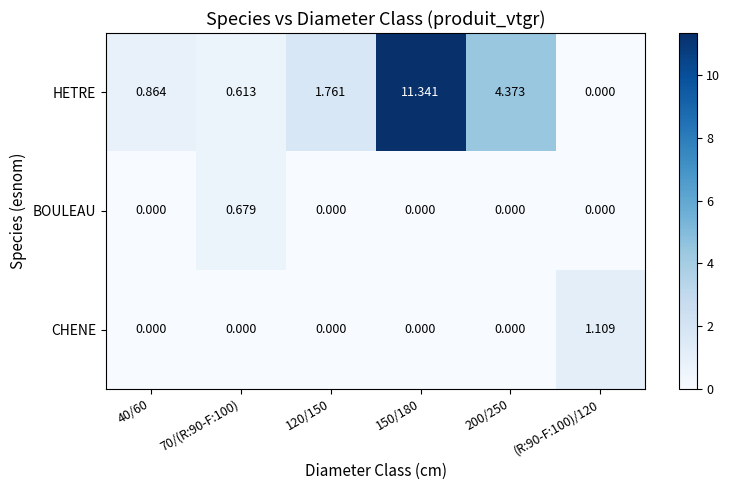

How many data points in BOULEAU are above 0?

1